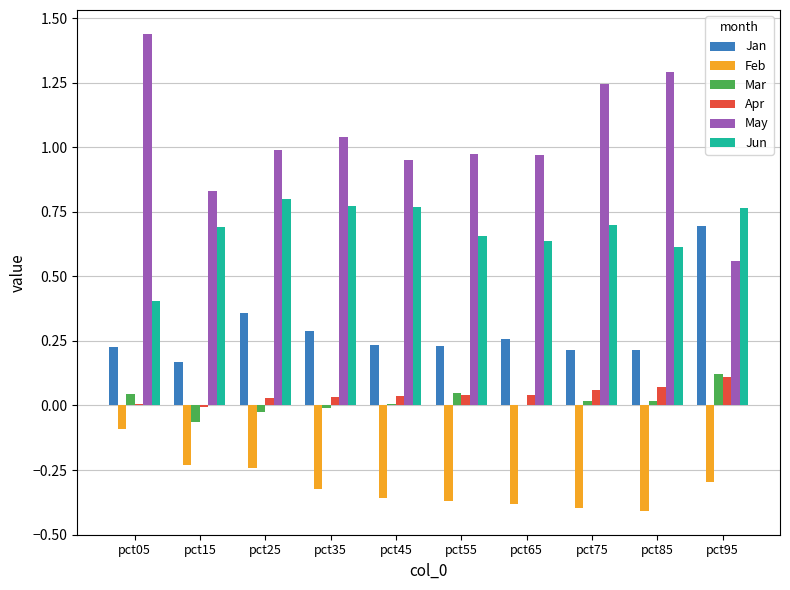

How many groups of bars are there?

10